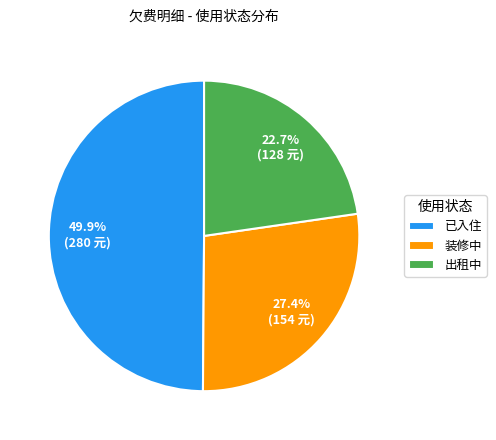

Rank the categories by value from lowest to highest.

出租中, 装修中, 已入住